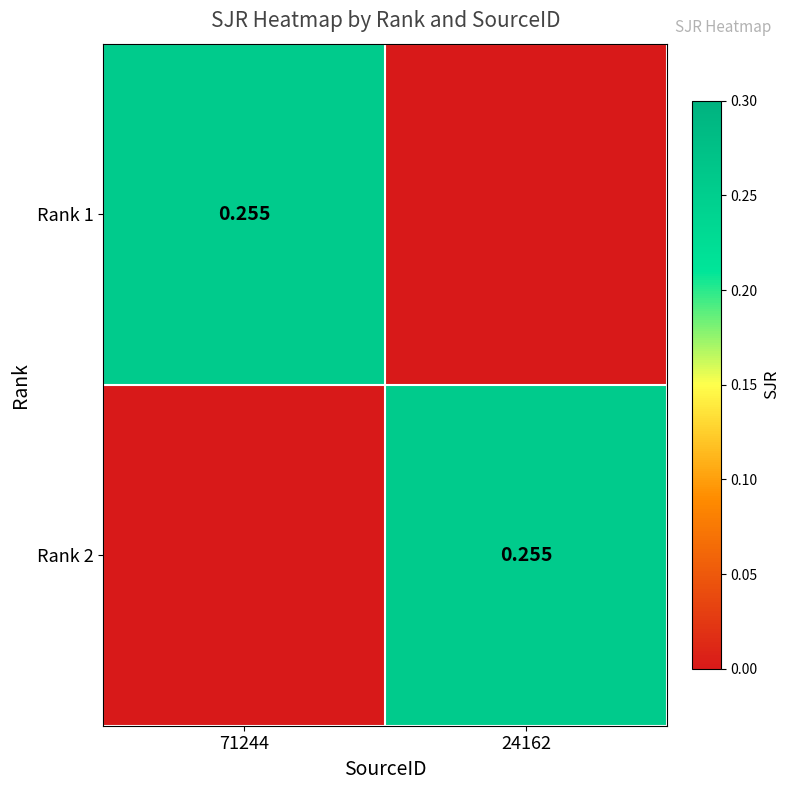

What is the difference between the highest and lowest values at 71244?

0.3